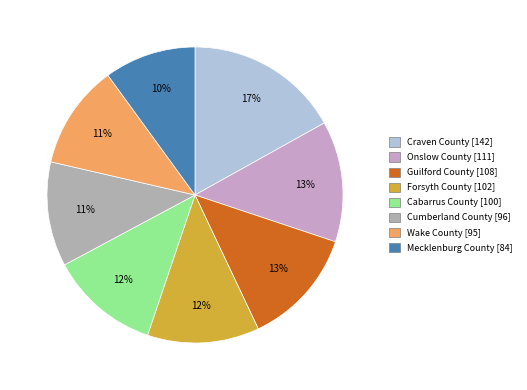

What portion of the pie excludes Forsyth County?

87.8%